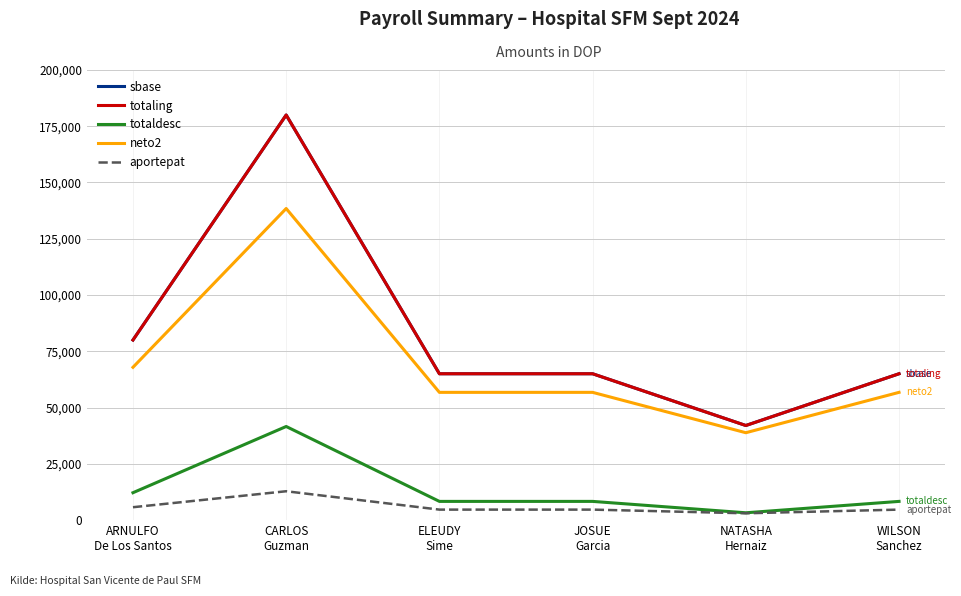

Does the chart display data point markers on the line(s)?

No